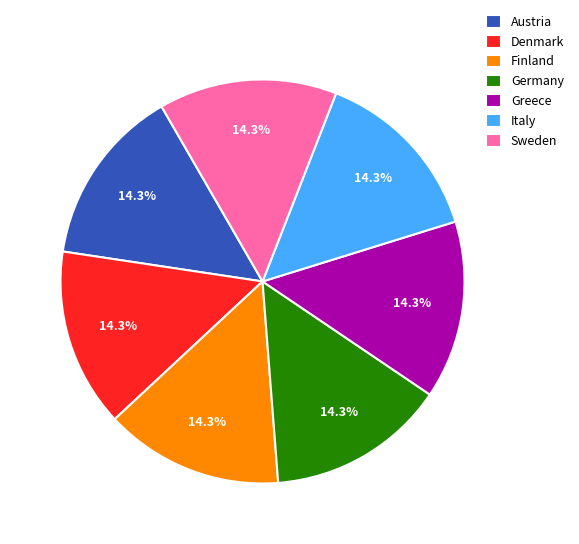

What portion of the pie excludes Italy?

85.7%